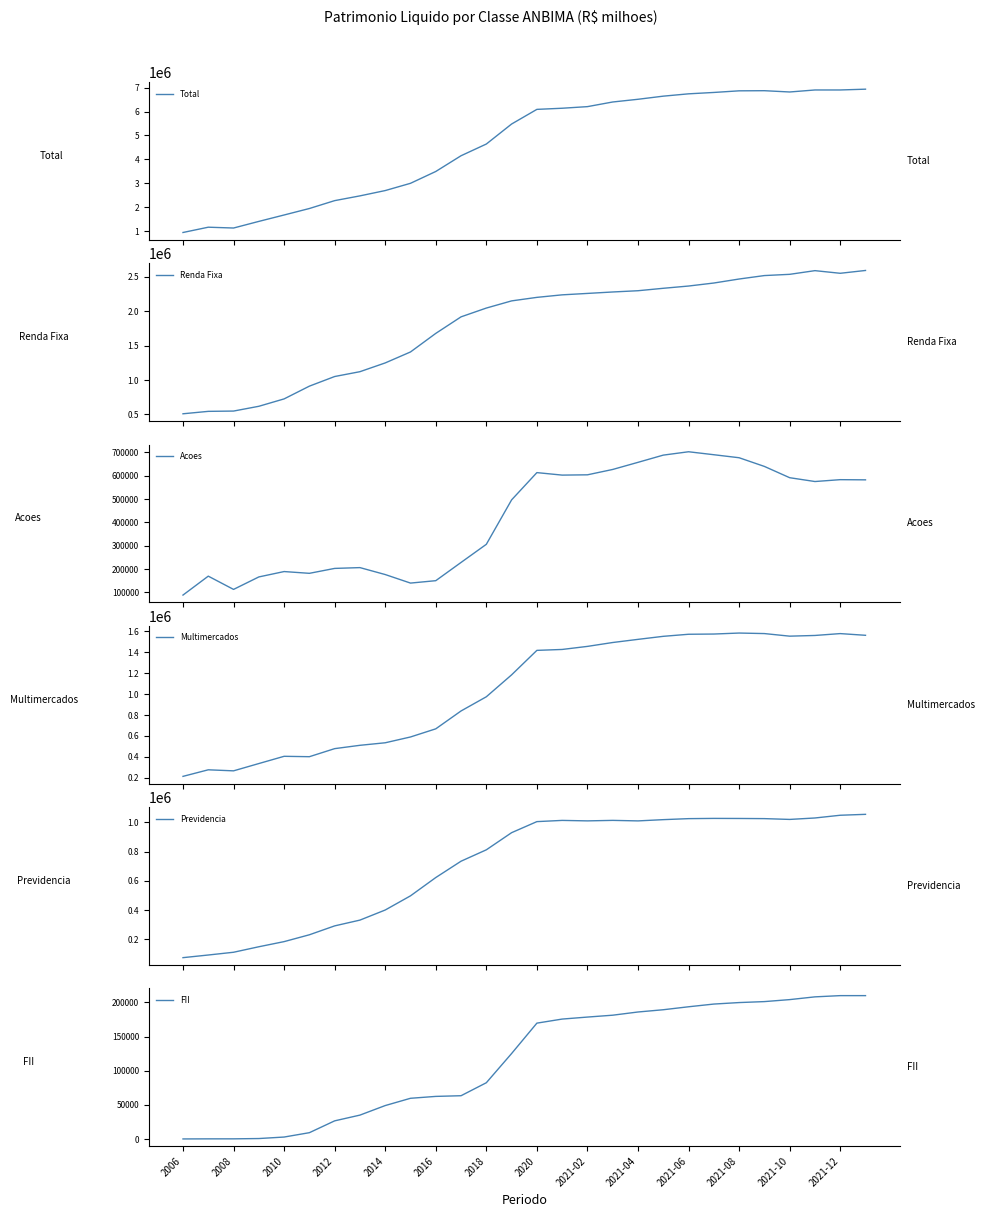

What is the highest value of the Previdencia series?

1054028.3